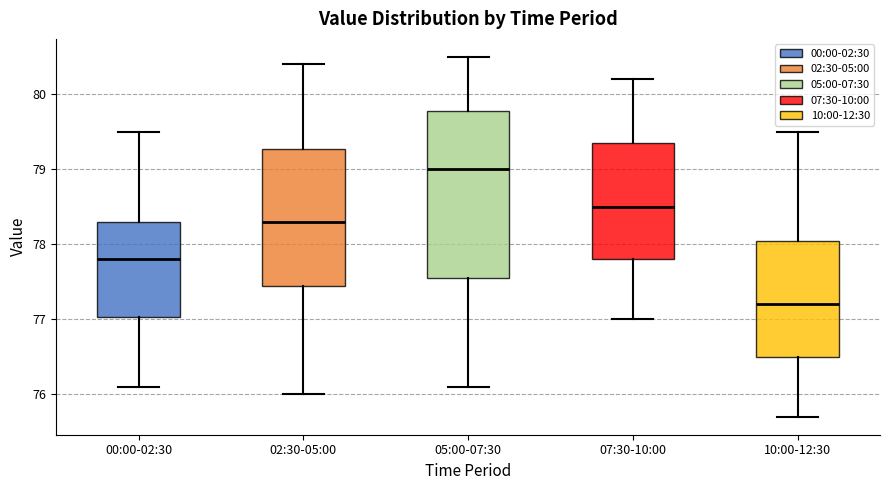

Which box is the tallest, from its lower edge to its upper edge?

05:00-07:30